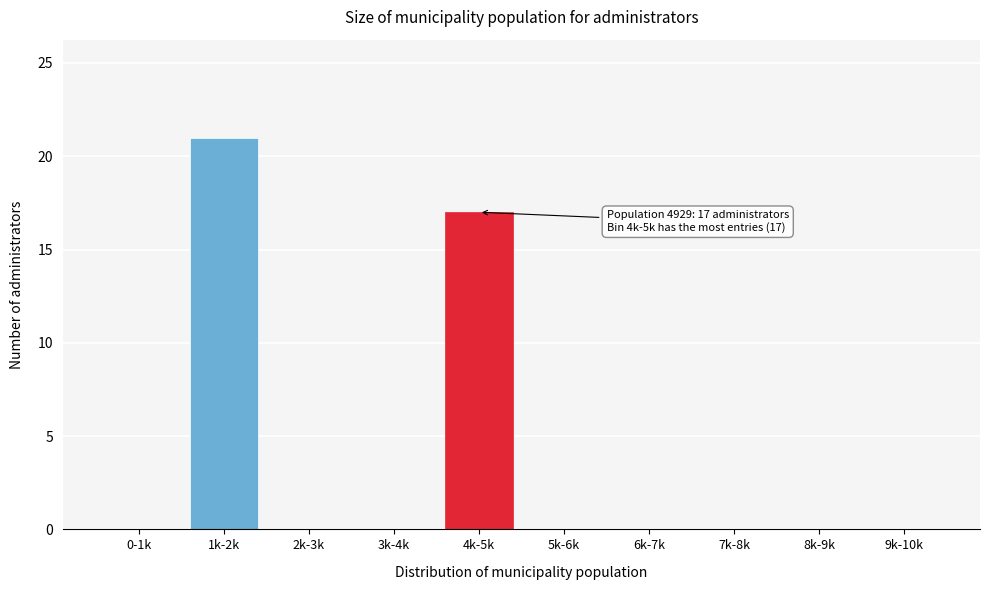

Reading left to right, extract all data points from this chart.

0-1k=0	1k-2k=21	2k-3k=0	3k-4k=0	4k-5k=17	5k-6k=0	6k-7k=0	7k-8k=0	8k-9k=0	9k-10k=0